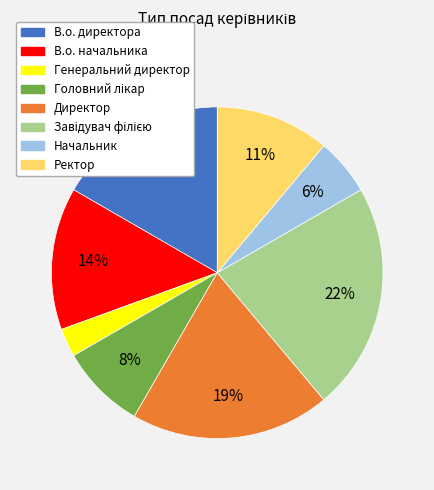

How many segments does this pie chart have?

8